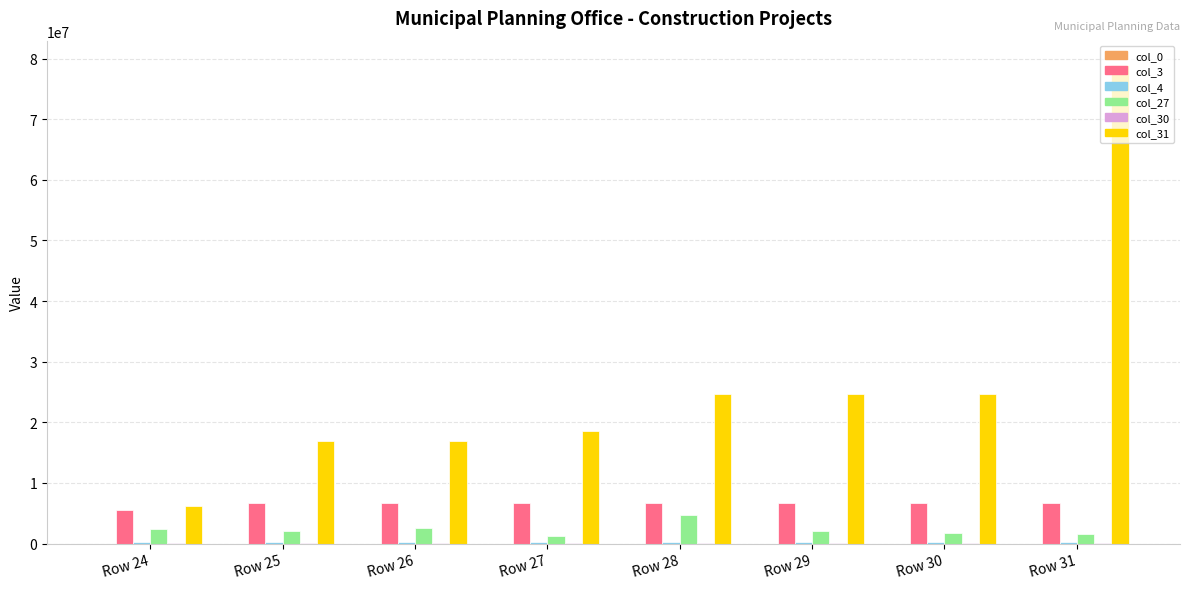

At which category does the chart reach its peak across all series?

Row 31